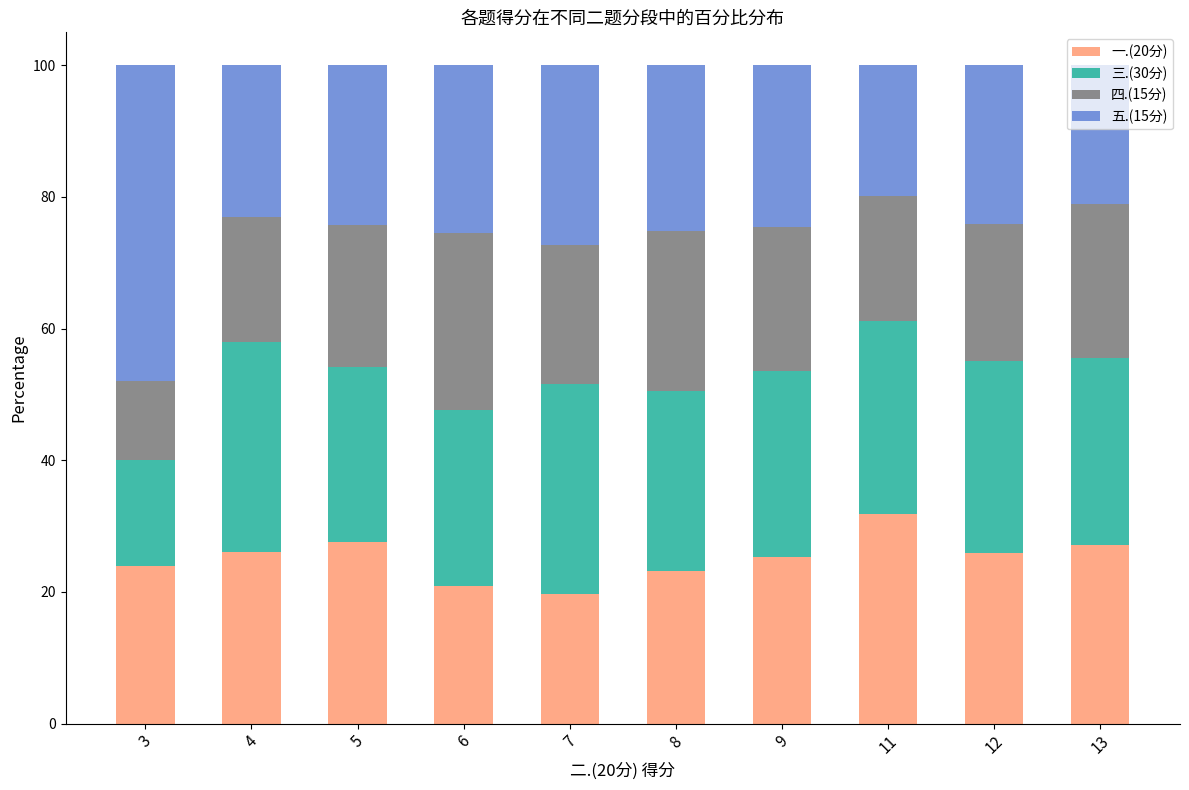

What is the minimum value for 一.(20分)?

19.7